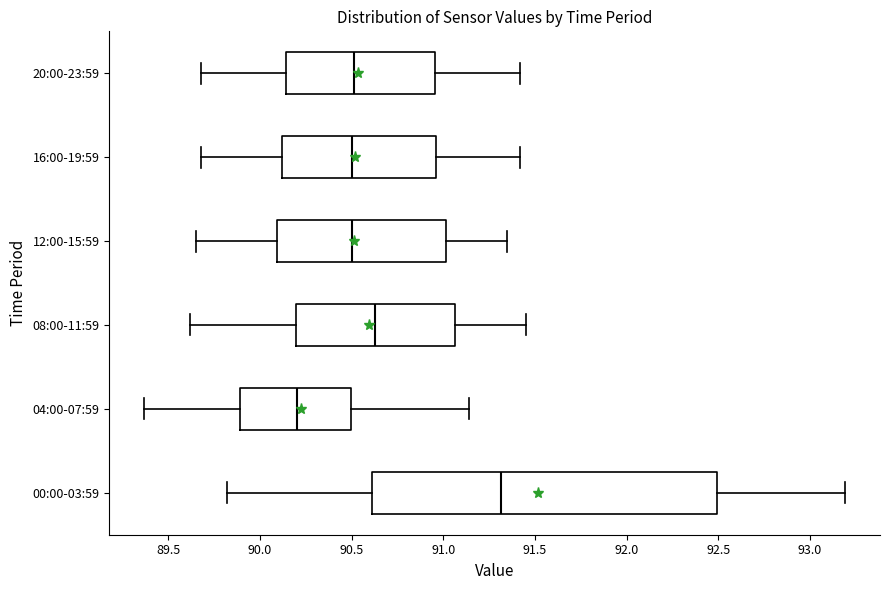

Reading bottom to top, read every box against the x-axis: the position of its median line, the range the box covers, and the ends of its whiskers. The values are not printed on the chart, so give them approximately, as read against the axis.

00:00-03:59: median 91.30, box 90.60 to 92.50, whiskers 89.80 to 93.20
04:00-07:59: median 90.20, box 89.90 to 90.50, whiskers 89.35 to 91.15
08:00-11:59: median 90.65, box 90.20 to 91.05, whiskers 89.60 to 91.45
12:00-15:59: median 90.50, box 90.10 to 91.00, whiskers 89.65 to 91.35
16:00-19:59: median 90.50, box 90.10 to 90.95, whiskers 89.70 to 91.40
20:00-23:59: median 90.50, box 90.15 to 90.95, whiskers 89.70 to 91.40